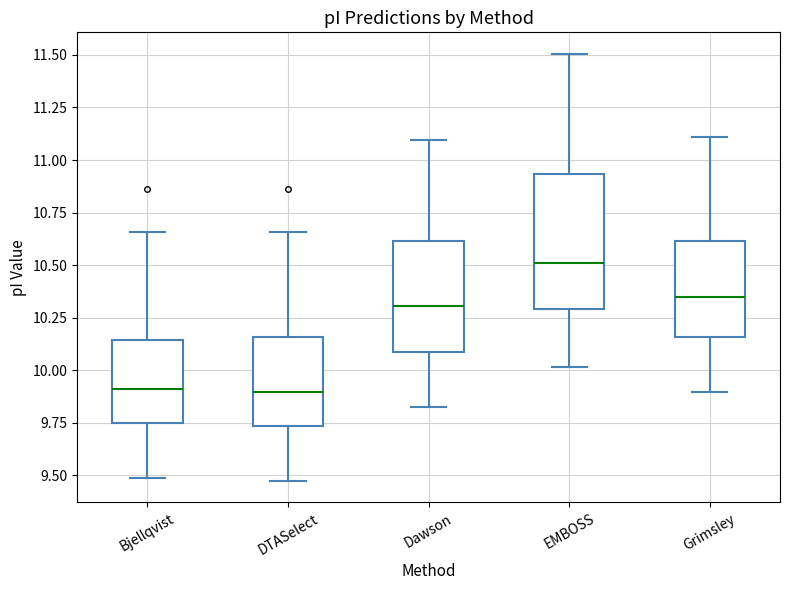

Reading left to right, read every box against the y-axis: the position of its median line, the range the box covers, and the ends of its whiskers. The values are not printed on the chart, so give them approximately, as read against the axis.

Bjellqvist: median 9.90, box 9.75 to 10.15, whiskers 9.50 to 10.65
DTASelect: median 9.90, box 9.75 to 10.15, whiskers 9.45 to 10.65
Dawson: median 10.30, box 10.10 to 10.60, whiskers 9.80 to 11.10
EMBOSS: median 10.50, box 10.30 to 10.95, whiskers 10.00 to 11.50
Grimsley: median 10.35, box 10.15 to 10.60, whiskers 9.90 to 11.10